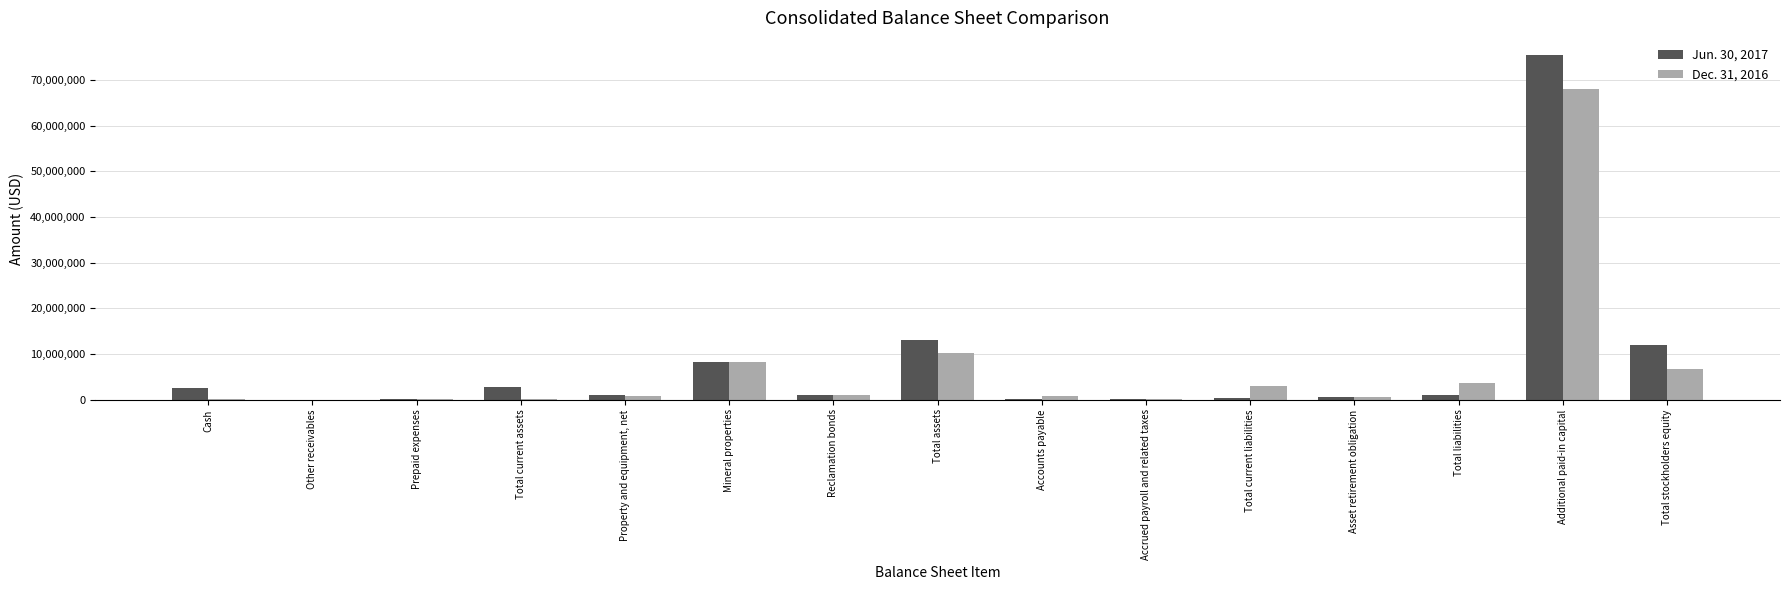

What is the greatest value displayed?

75487688